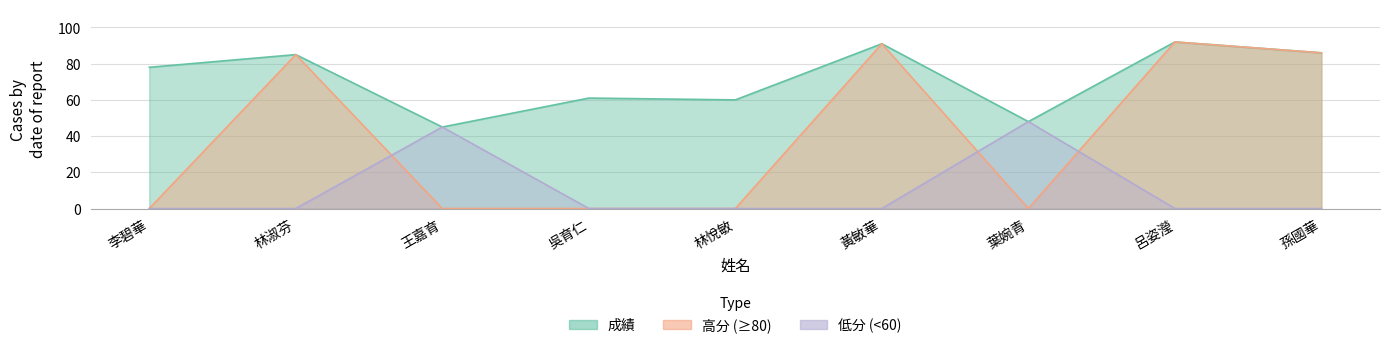

What is the value of the 1st point from the left?

78